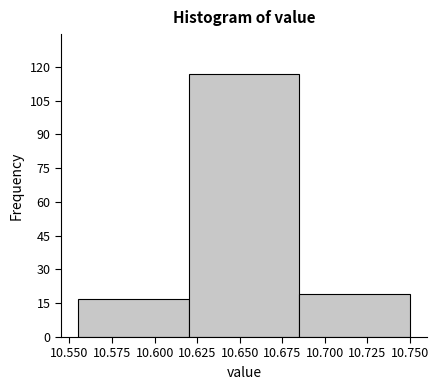

Over which range of the x-axis is the bar tallest?

10.620 to 10.685